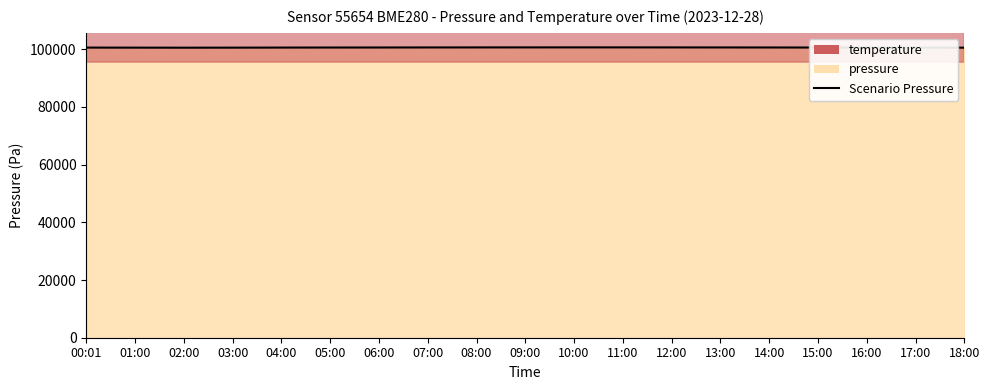

What value does the data have at 18:00?

100548.8